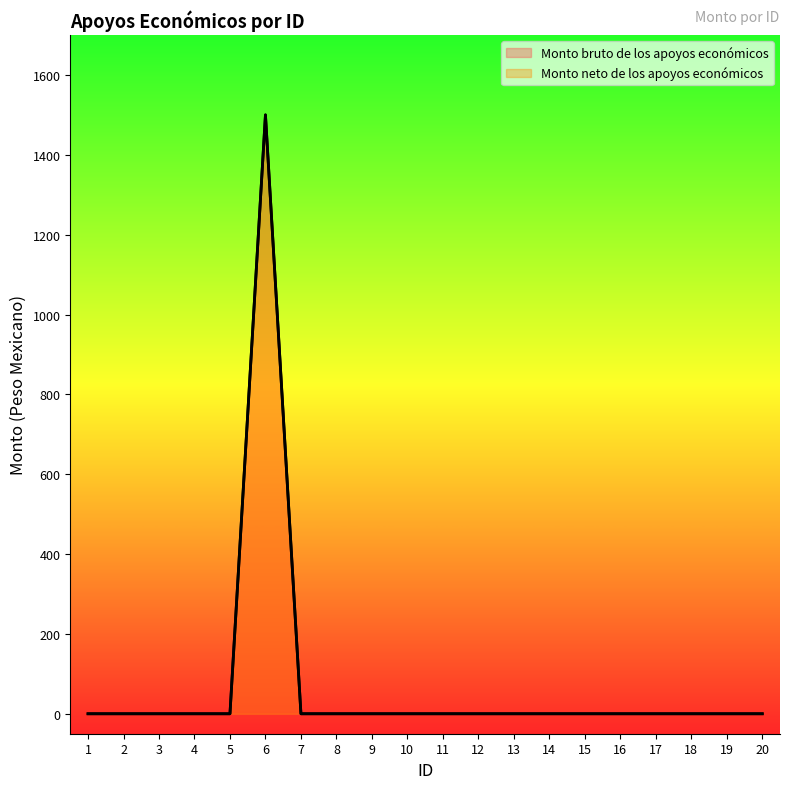

What is the sum of all Monto bruto de los apoyos económicos values?

1500